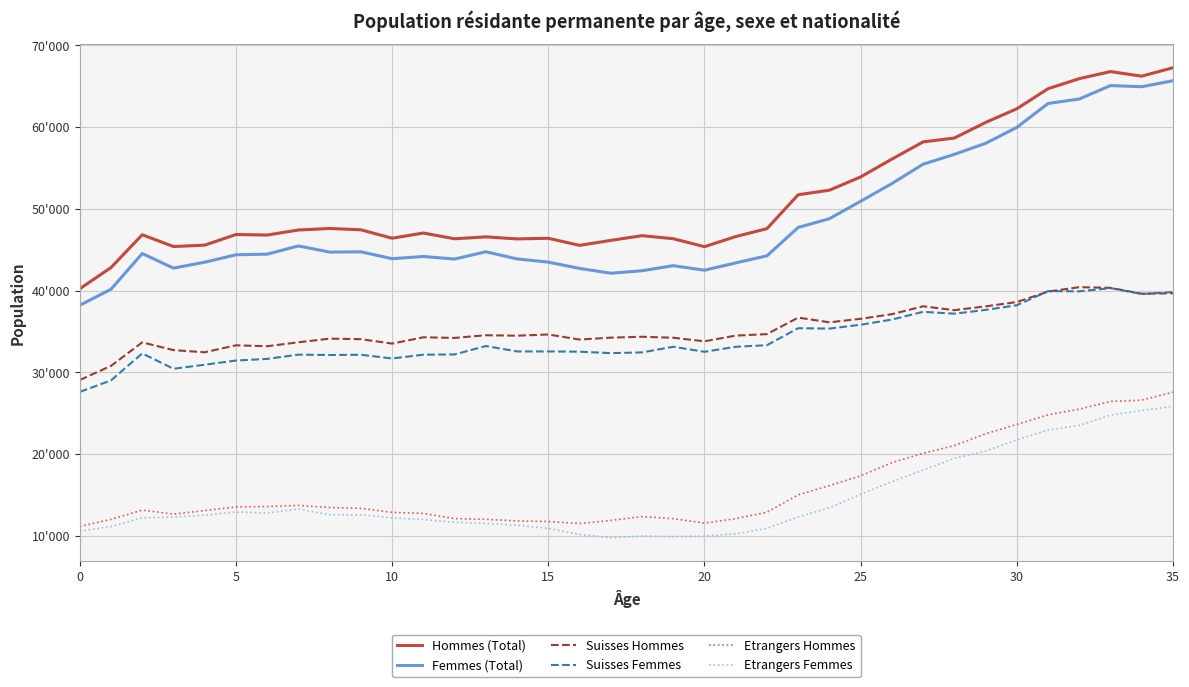

What is the sum of all Femmes (Total) values?

1750429